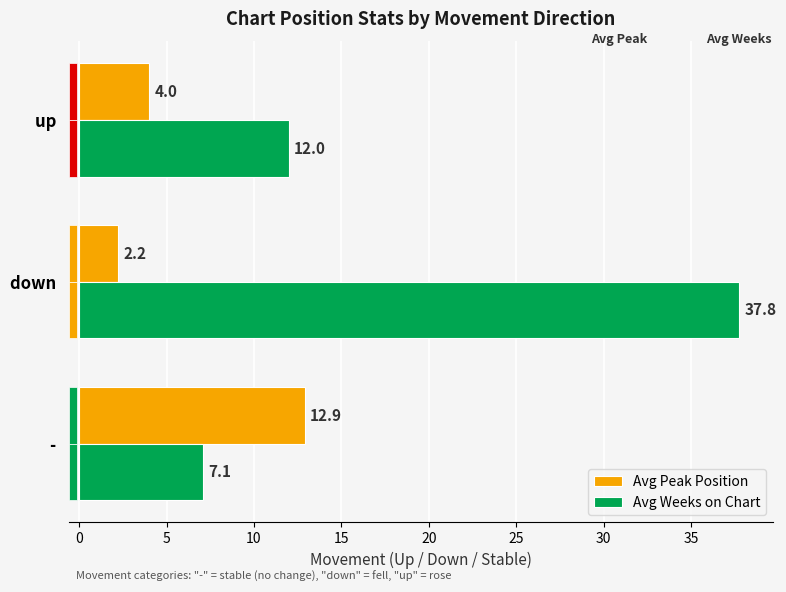

What is the total value across all series at up?

16.0